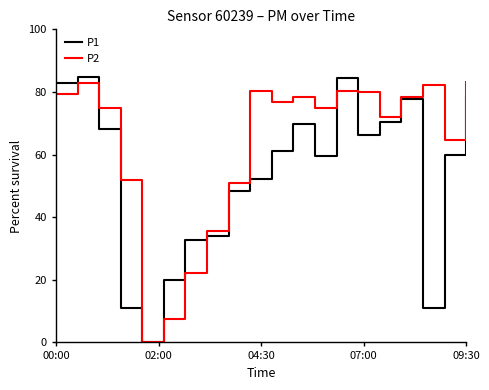

What is the maximum value shown in the chart?

84.7